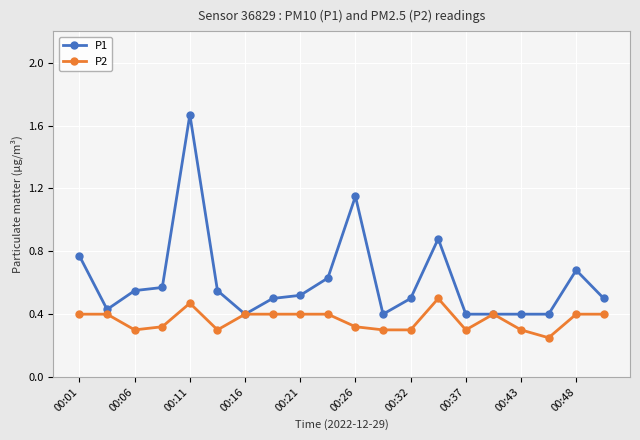

Which series has the widest spread of values?

P1